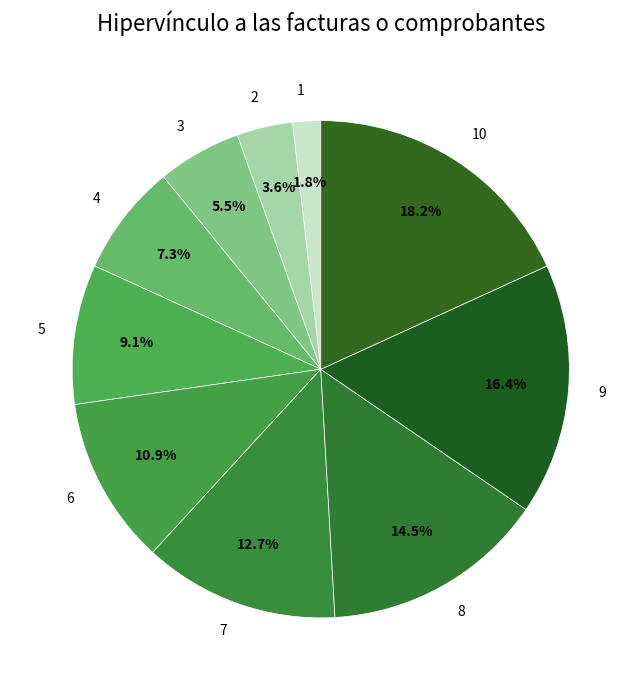

To the nearest percent, what portion does 2 represent?

4%